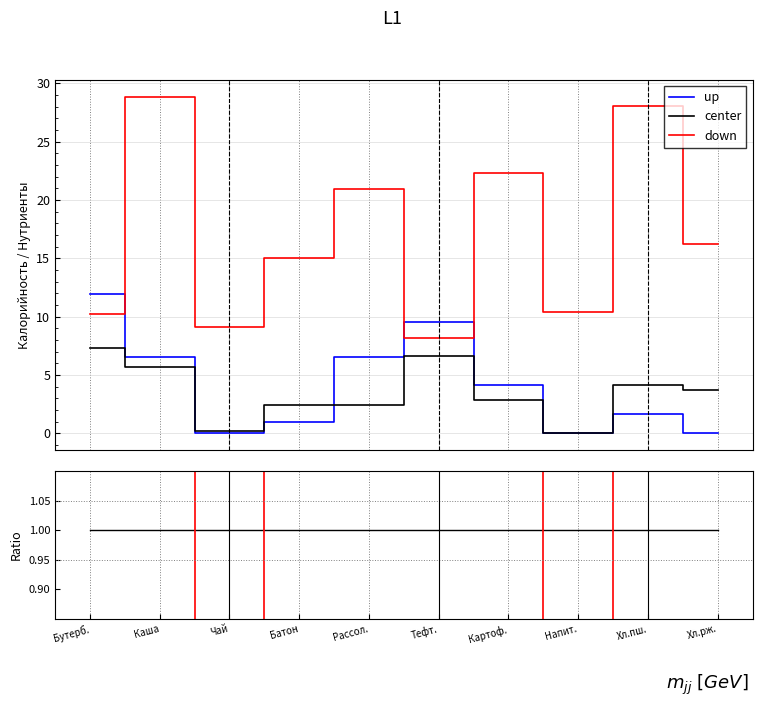

Is this an area chart (filled region under the line)?

No